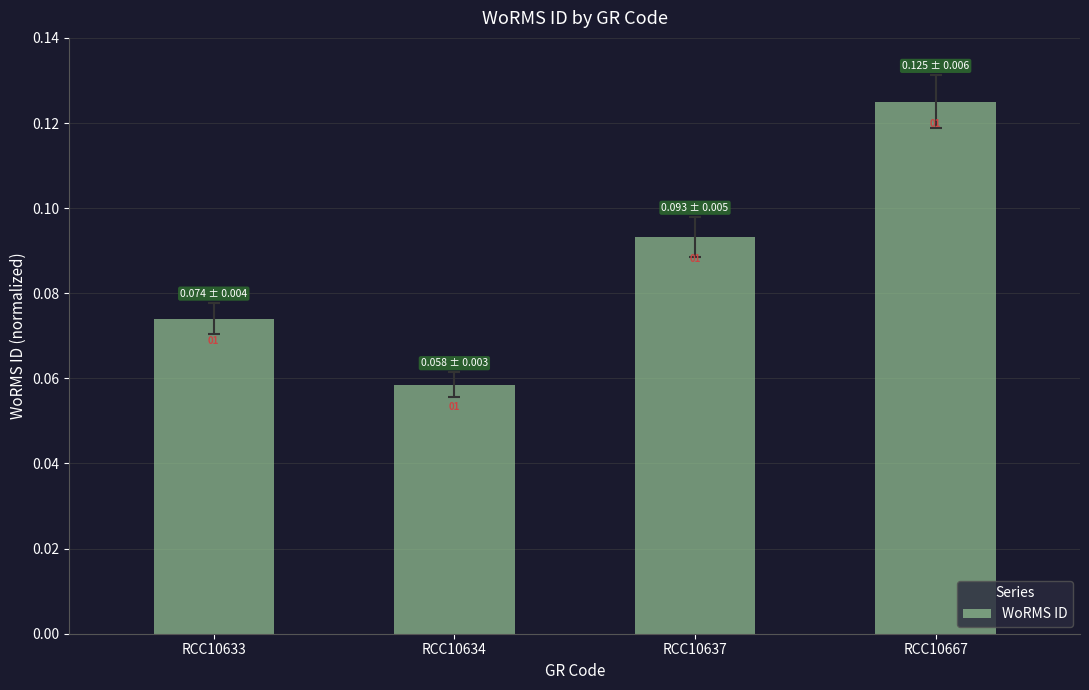

What is the smallest value displayed?

0.1